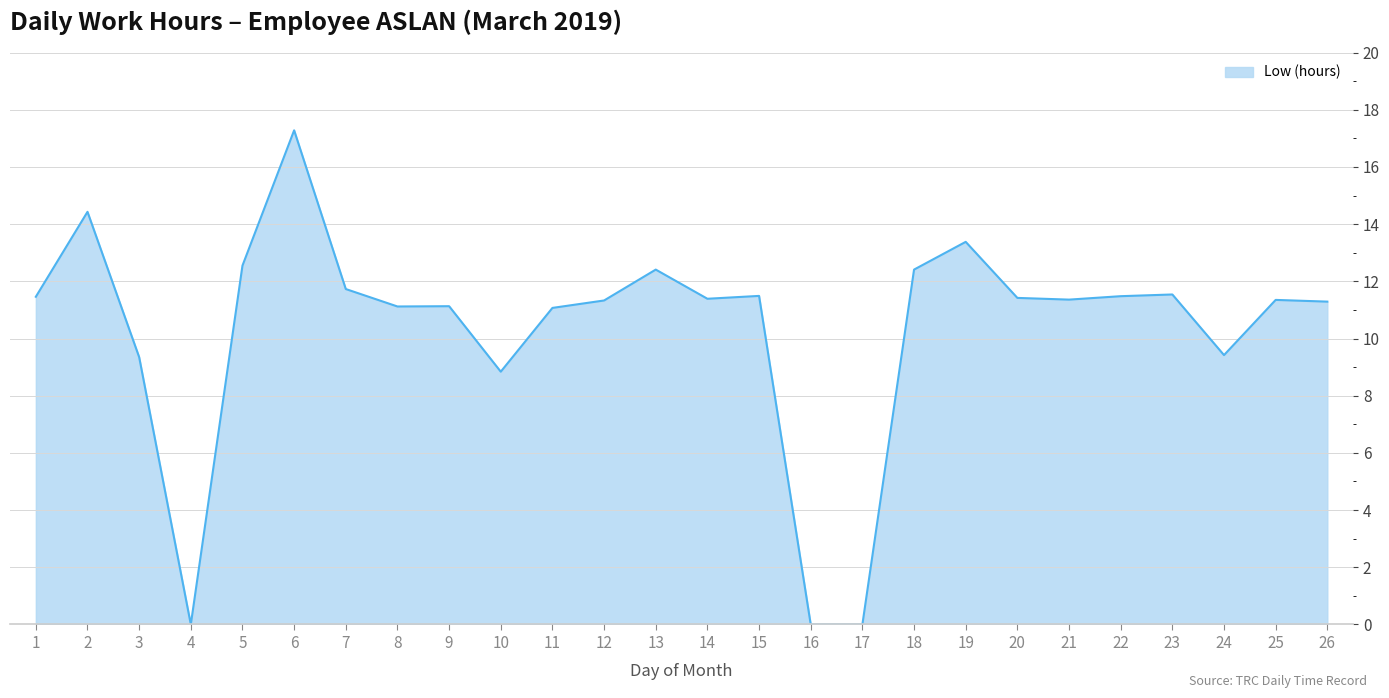

What is the difference between the second highest and minimum values?

14.4